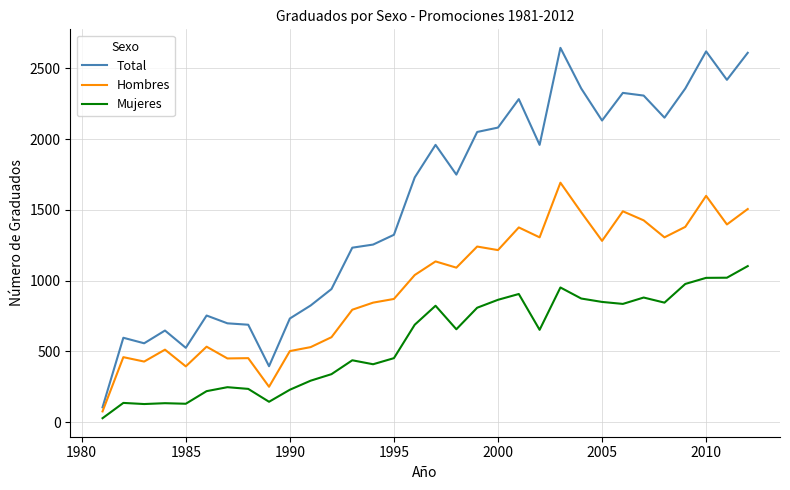

What is the difference between the maximum and minimum values in the Hombres series?

1615